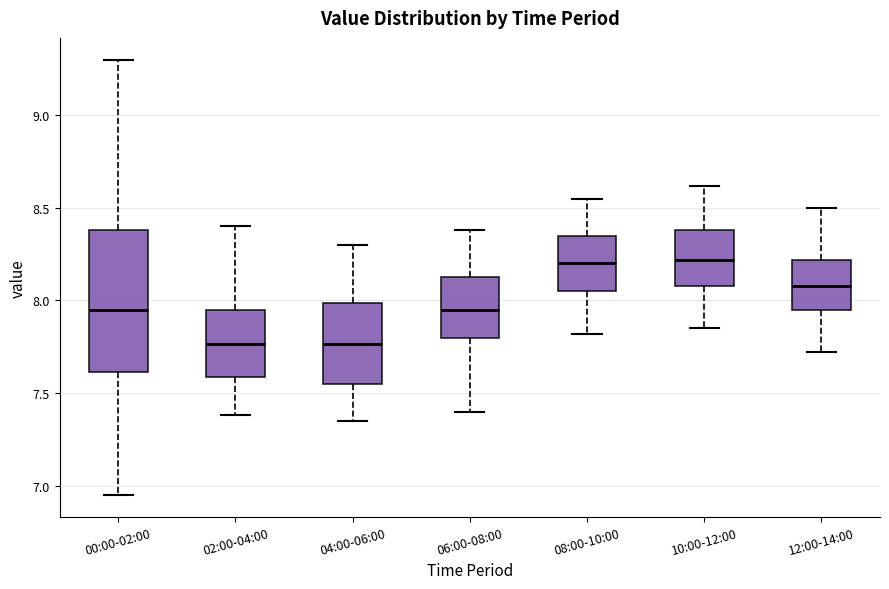

Which box is the tallest, from its lower edge to its upper edge?

00:00-02:00